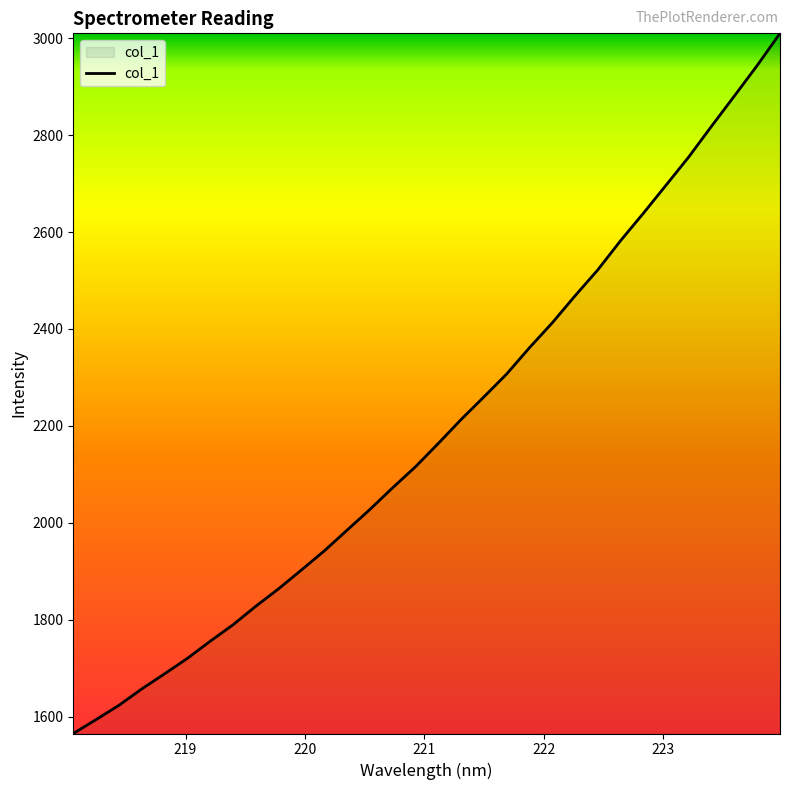

What is the greatest value displayed?

3009.9